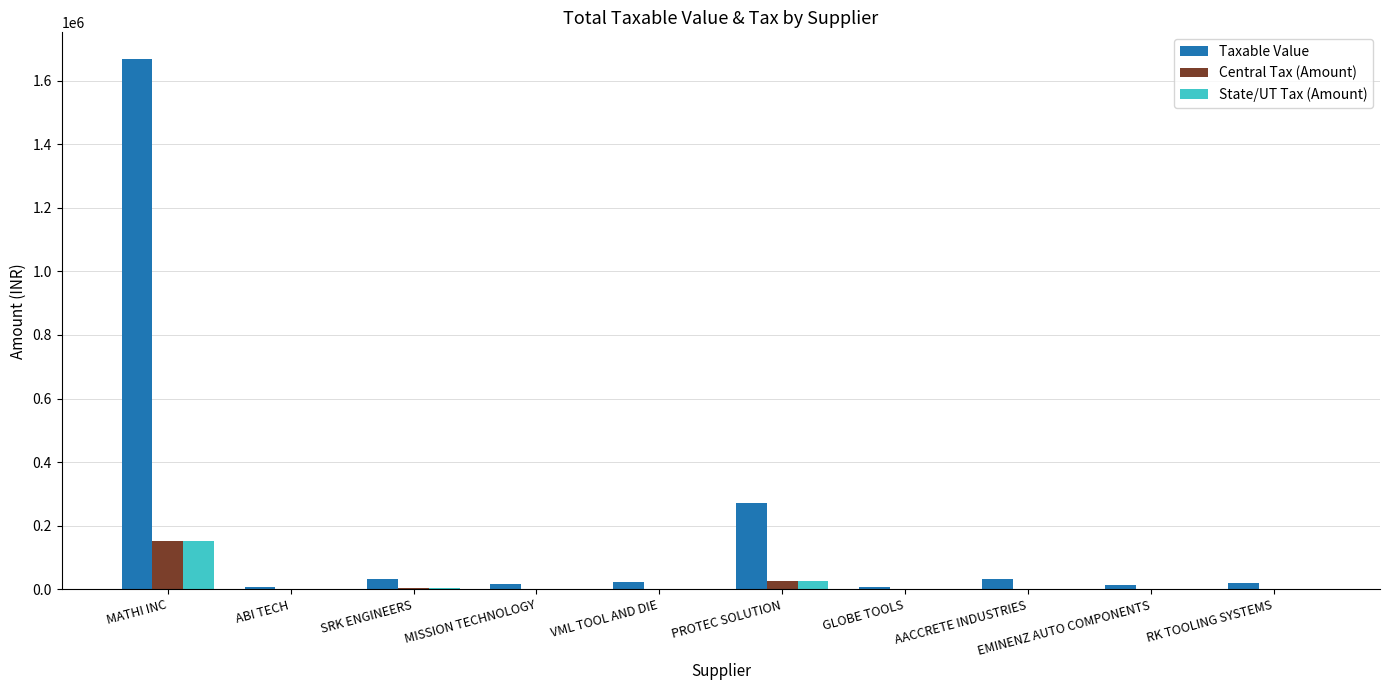

Does the chart contain stacked bars?

No